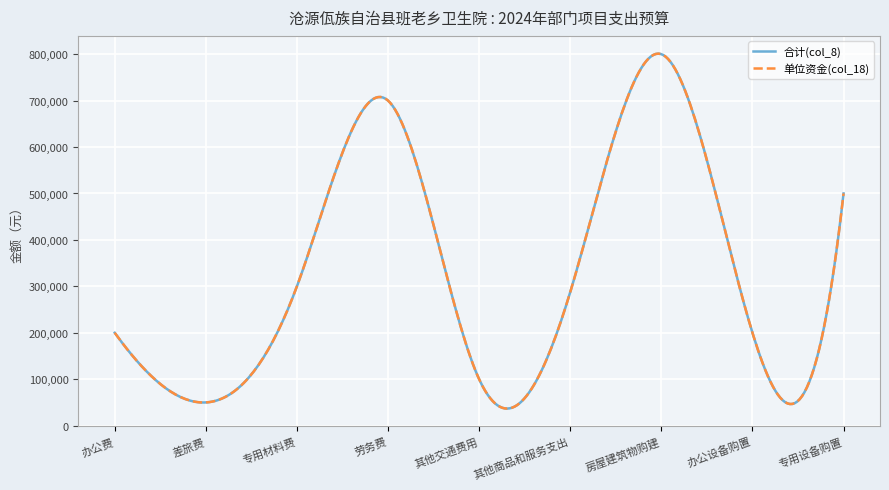

Does the chart display data point markers on the line(s)?

No